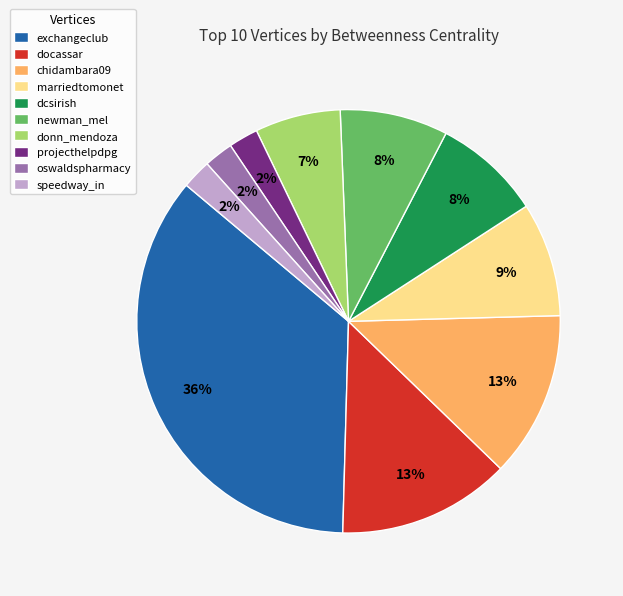

Do exchangeclub and newman_mel together represent more than half of the pie?

No